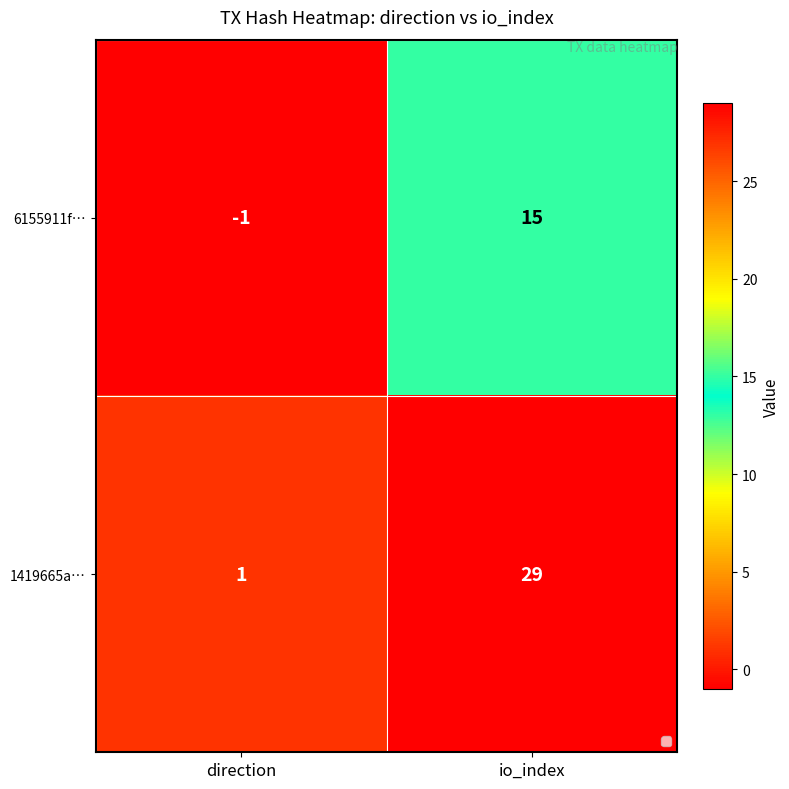

Where is 6155911f… nearest to the value 7?

direction